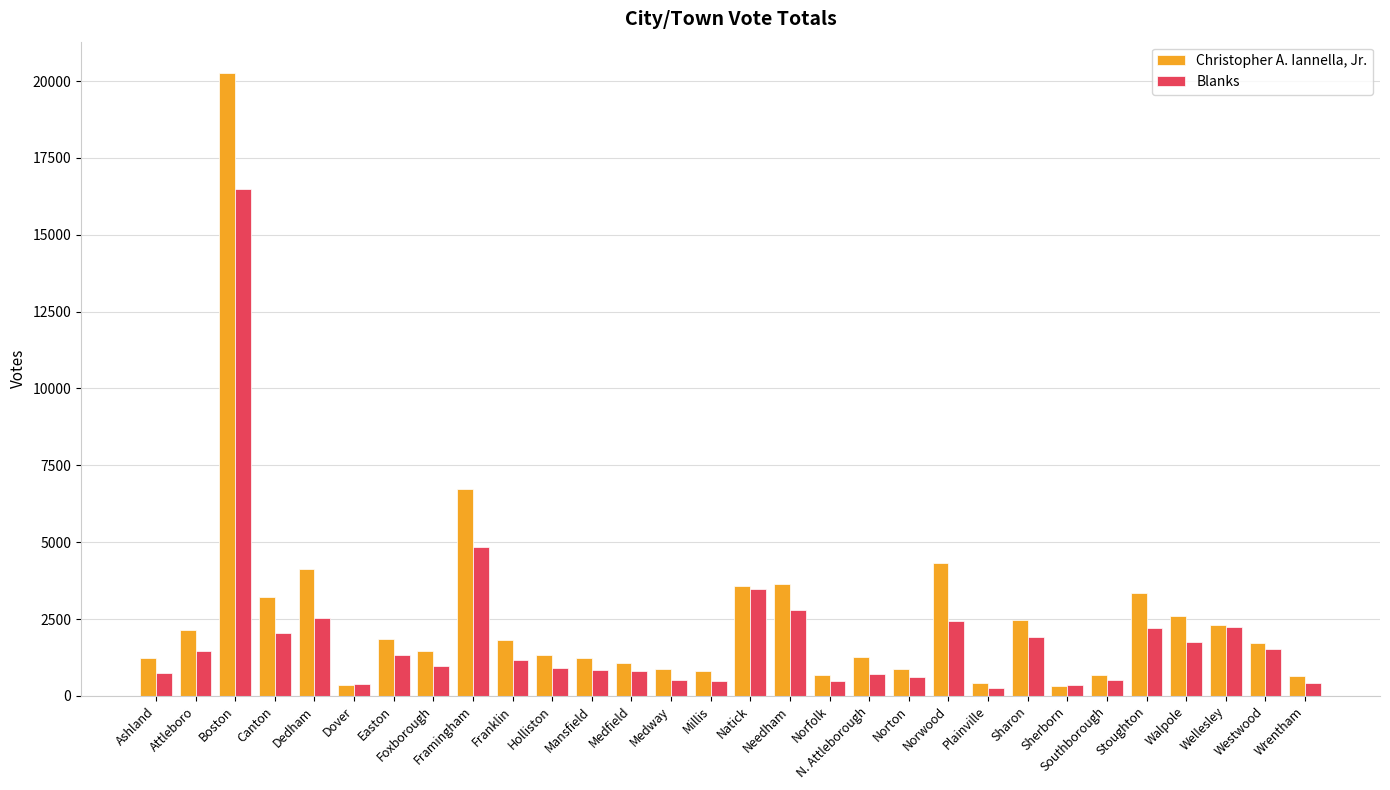

What value does the Christopher A. Iannella, Jr. series have at Natick, to the nearest 100?

3600